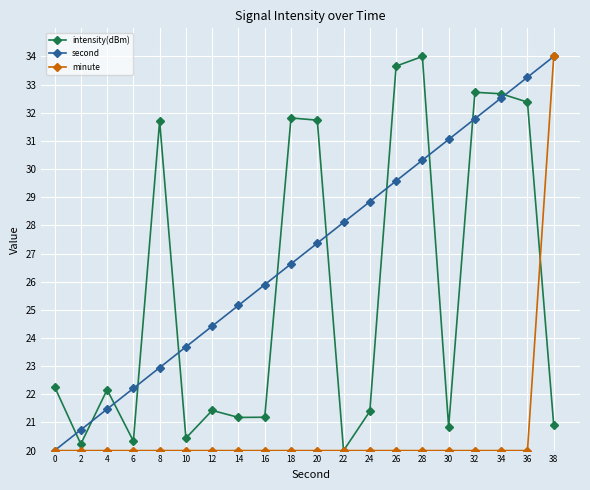

What is the maximum value shown in the chart?

34.0